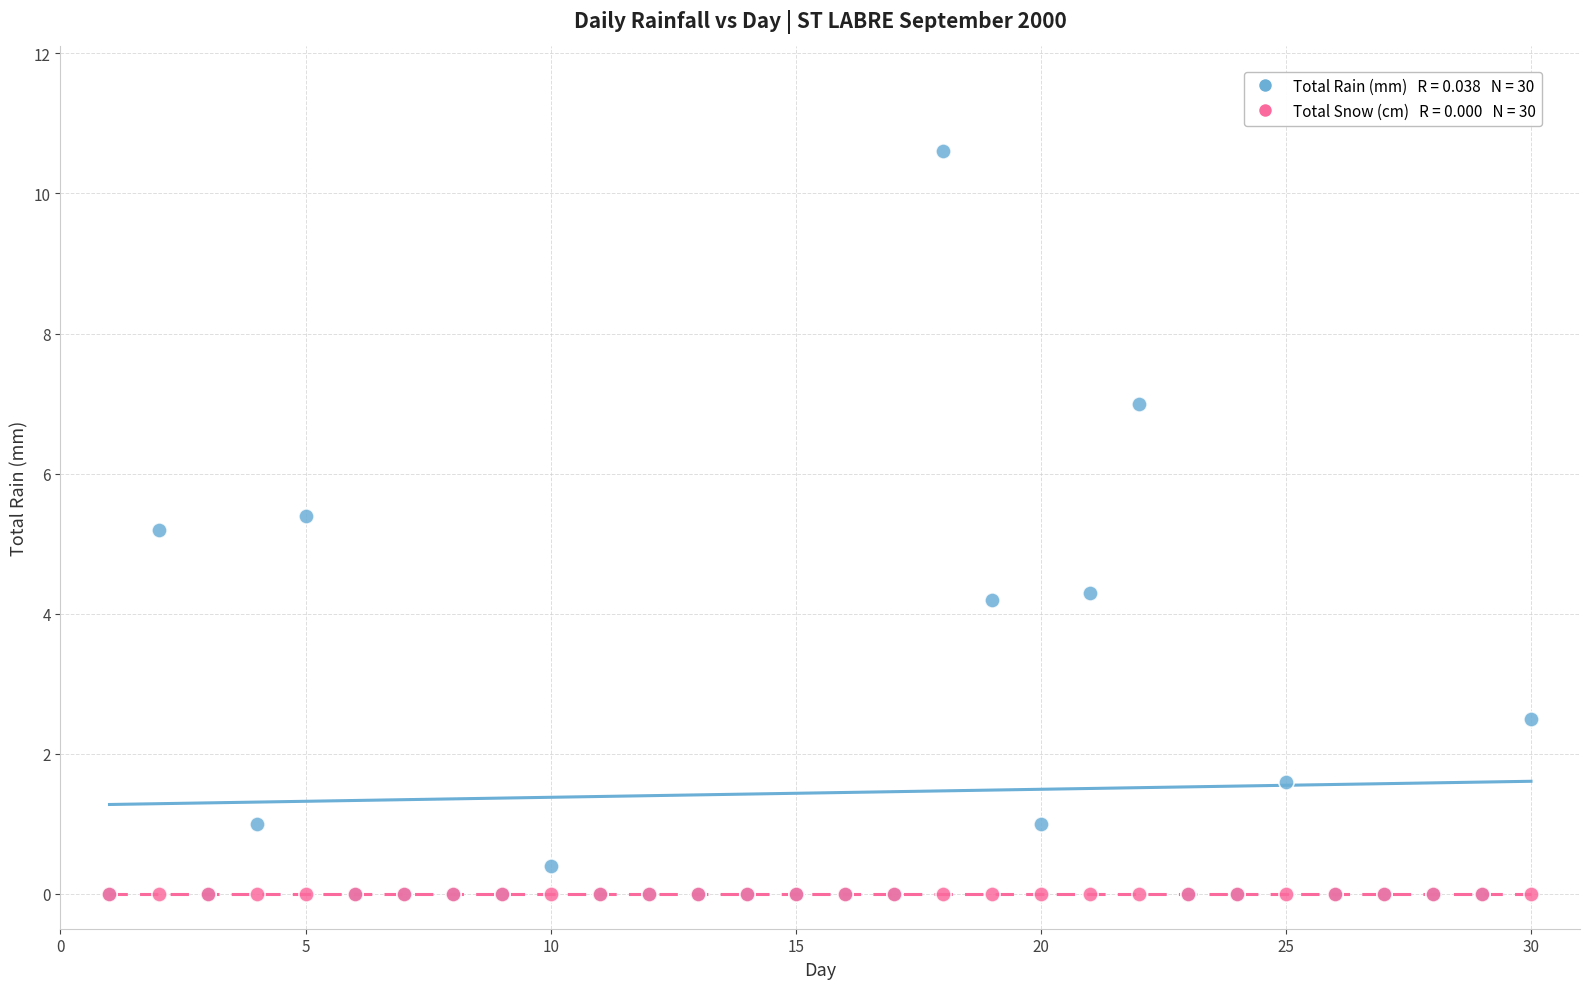

Across all series, what Y value is closest to 5?

5.2